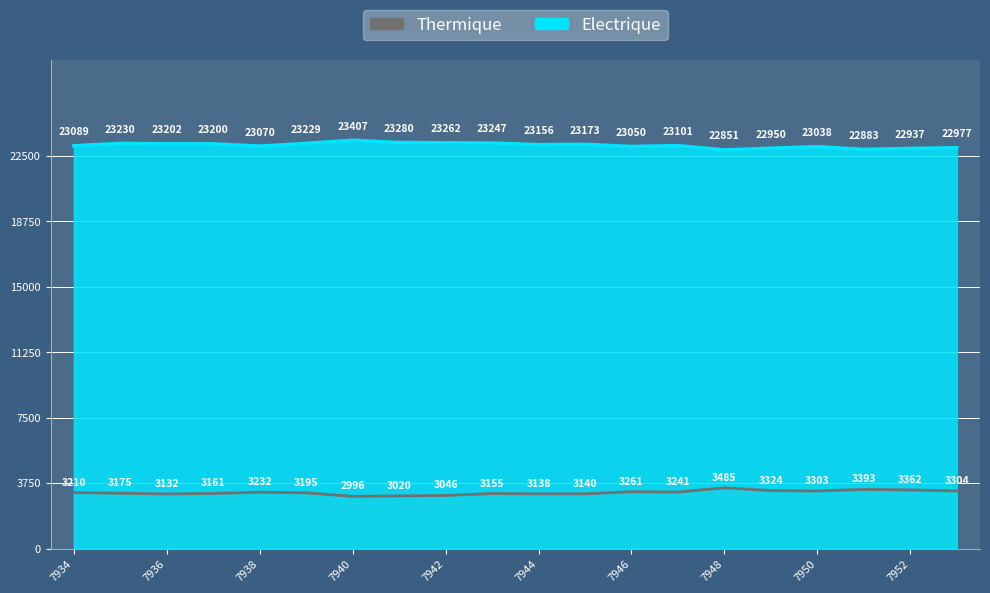

At which label does Electrique reach its minimum?

7948